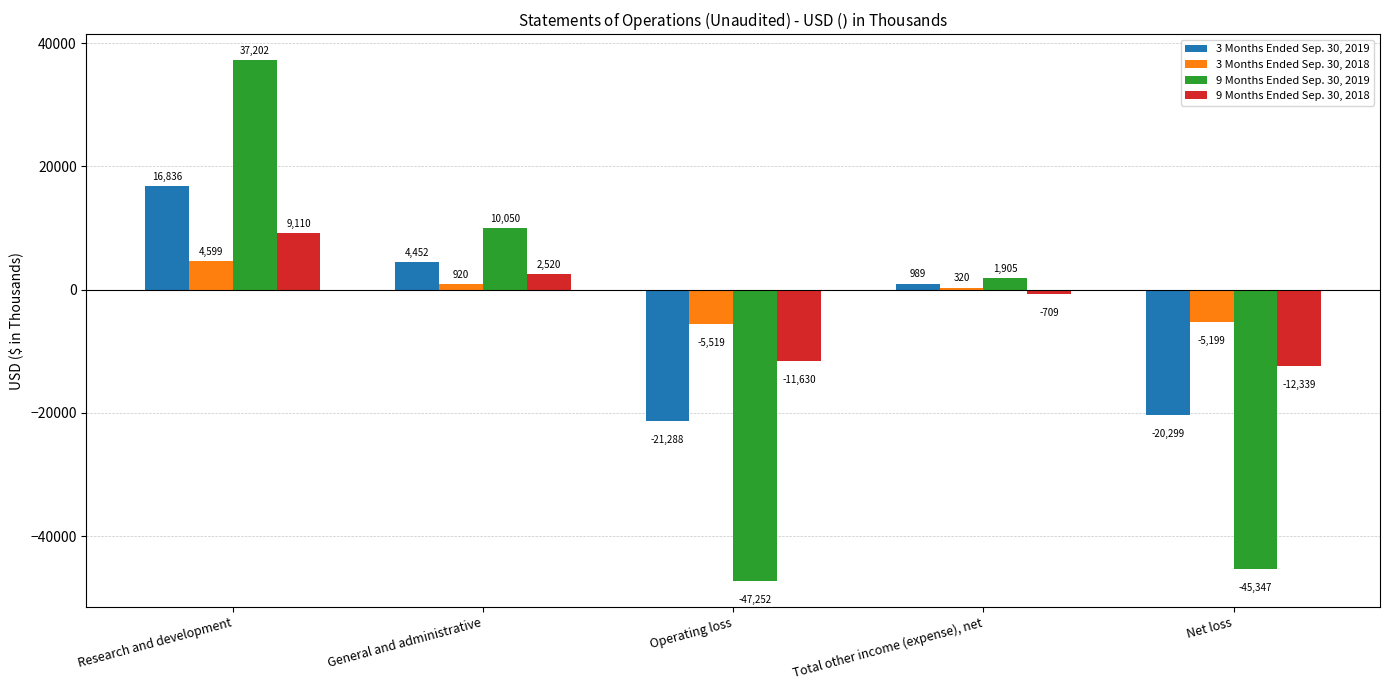

What is the difference between the 3 Months Ended Sep. 30, 2018 values at General and administrative and Research and development?

3679